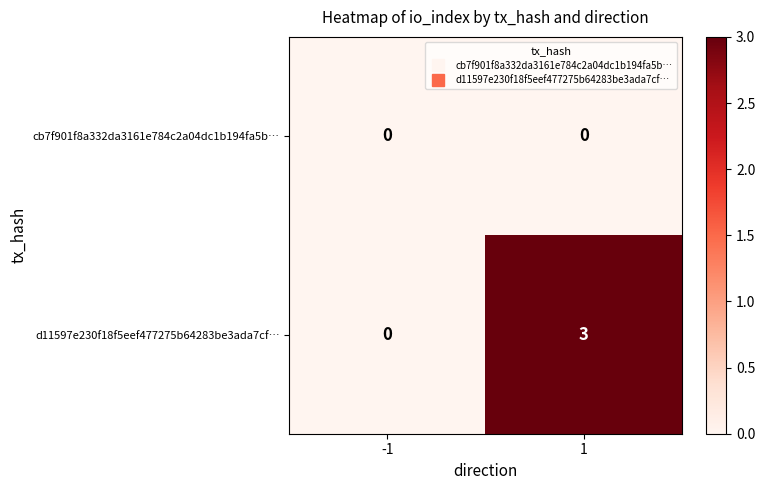

Which label corresponds to the largest value in the chart?

1